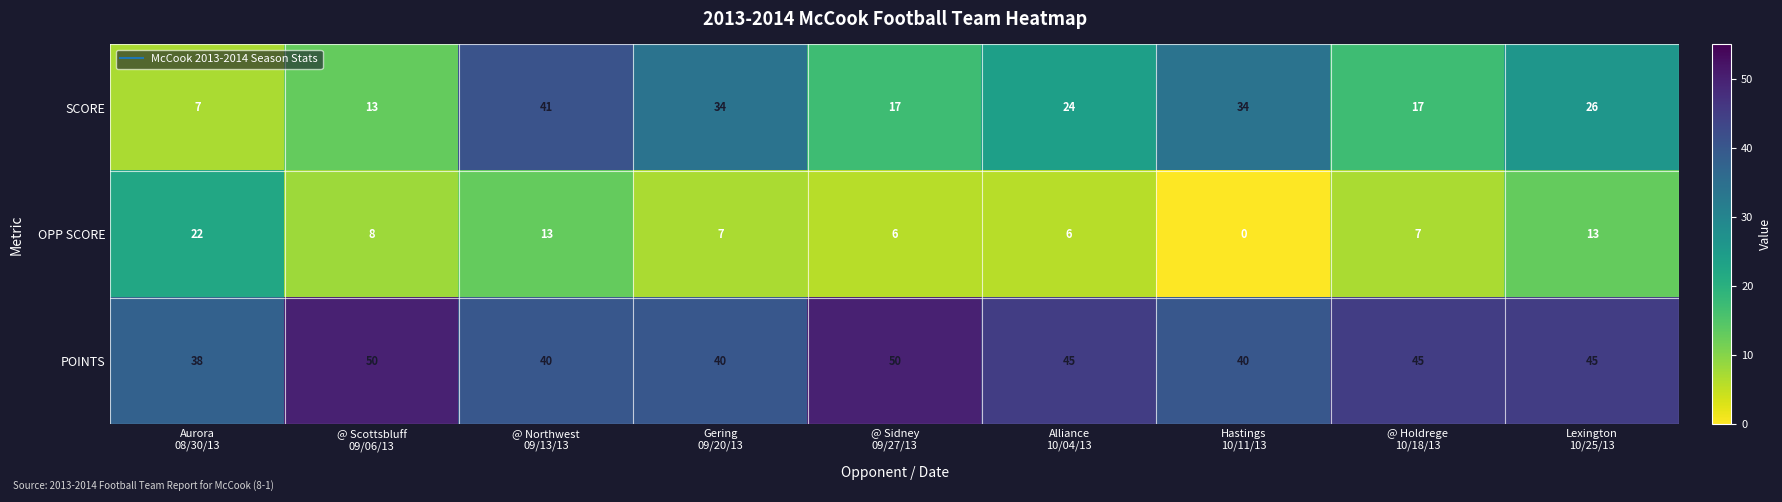

What is the maximum value shown in the chart?

50